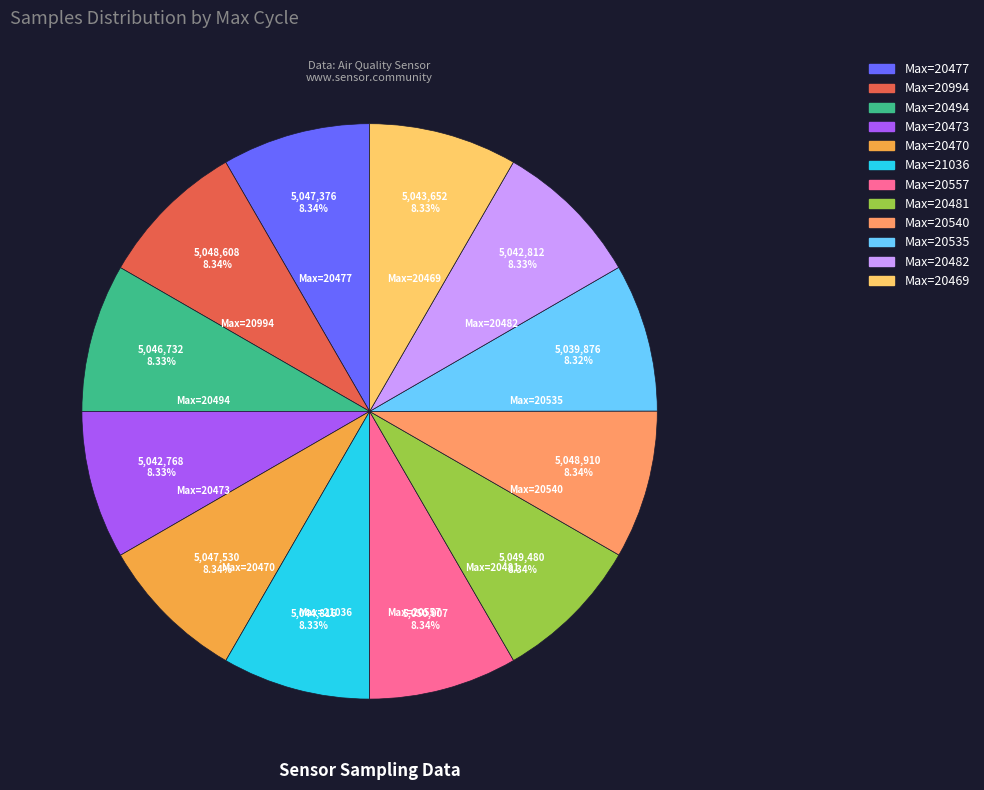

Approximately how many times larger is the value at Max=20482 compared to Max=20470?

1.0